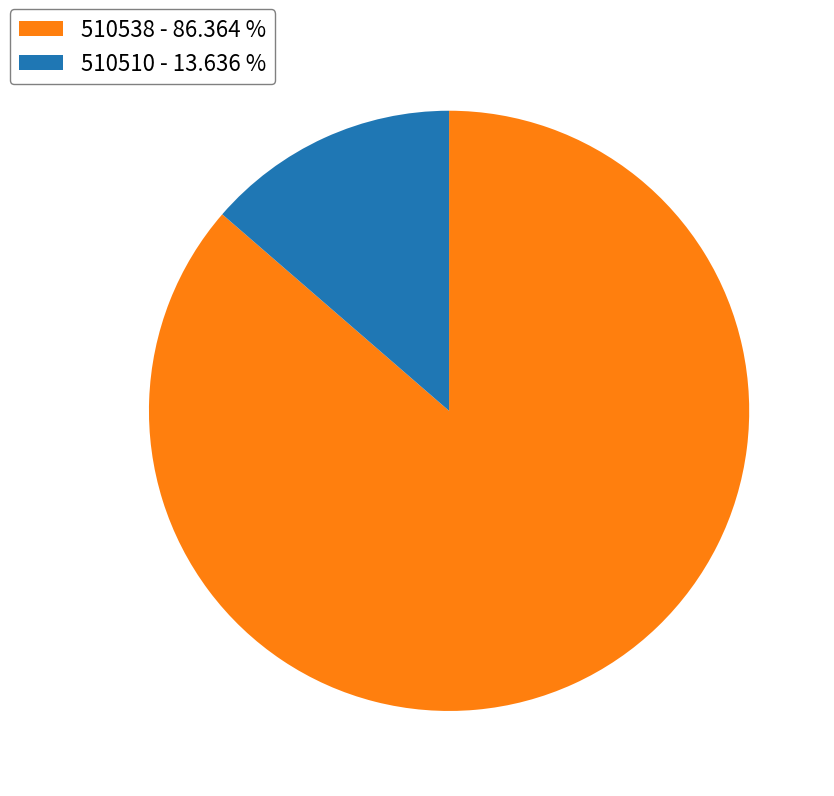

Count the number of slices in the pie.

2